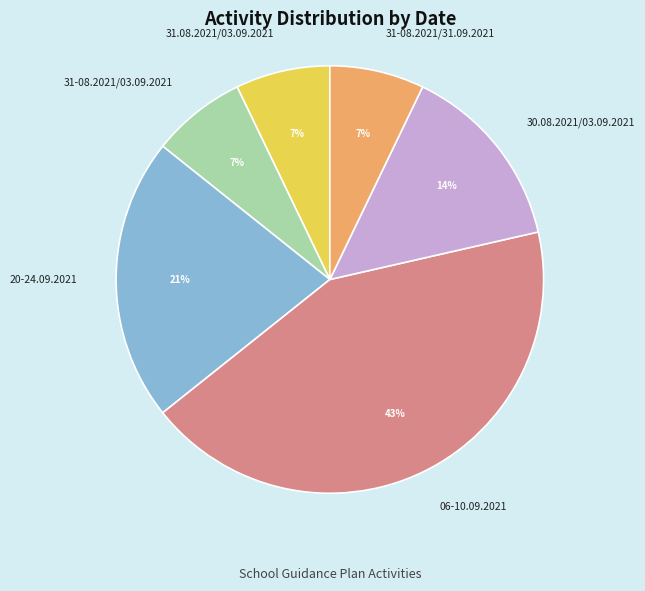

Count the number of slices in the pie.

6